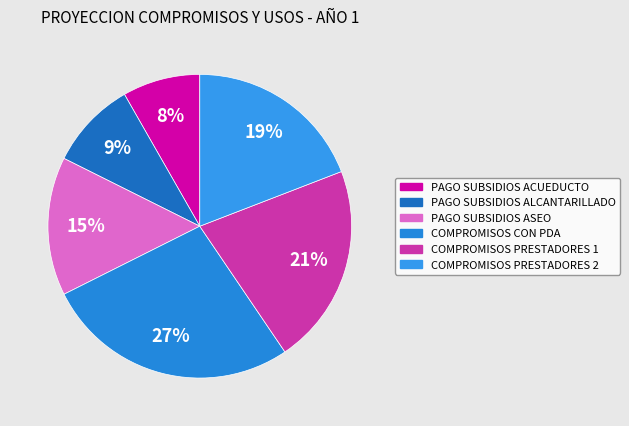

What is the largest slice in the pie chart?

COMPROMISOS CON PDA